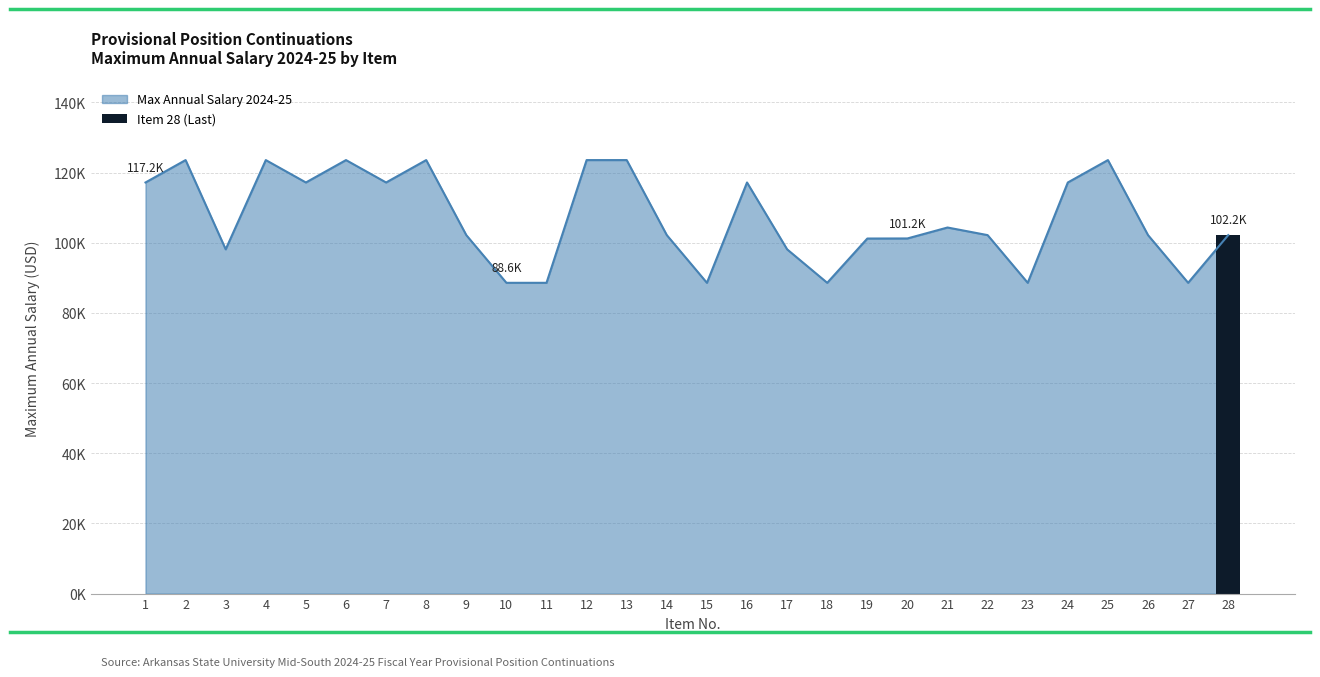

Reading left to right, list all the values displayed in this chart.

117169.7	123554.6	98115.8	123554.6	117169.7	123554.6	117169.7	123554.6	102164.4	88573.6	88573.6	123554.6	123554.6	102164.4	88573.6	117169.7	98115.8	88573.6	101193.6	101217.6	104335.5	102164.4	88573.6	117169.7	123554.6	102164.4	88573.6	102164.4